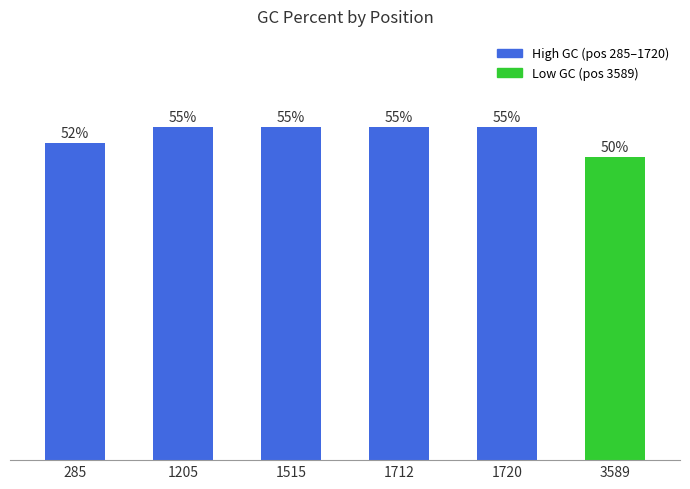

True or false: the data shows 55.0 at 1205.

True